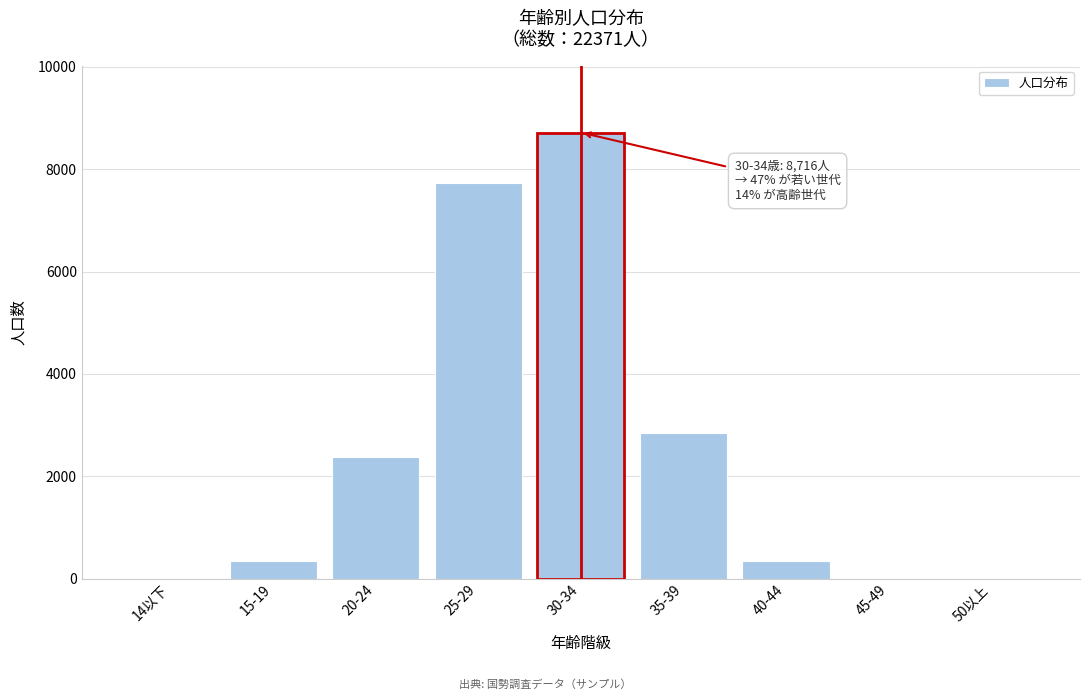

Is it true that the value at 35-39 is 5052?

False